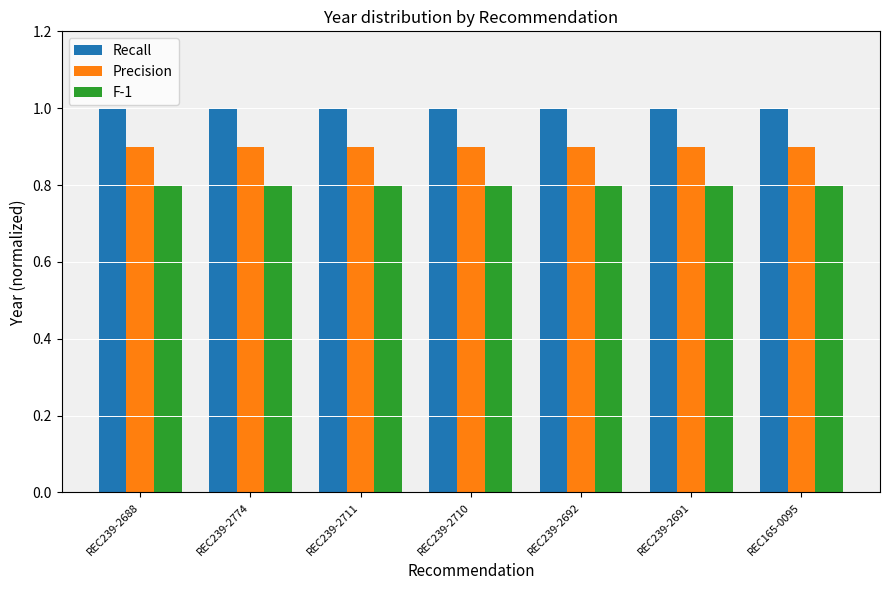

What is the total value across all series at REC239-2692?

2.7